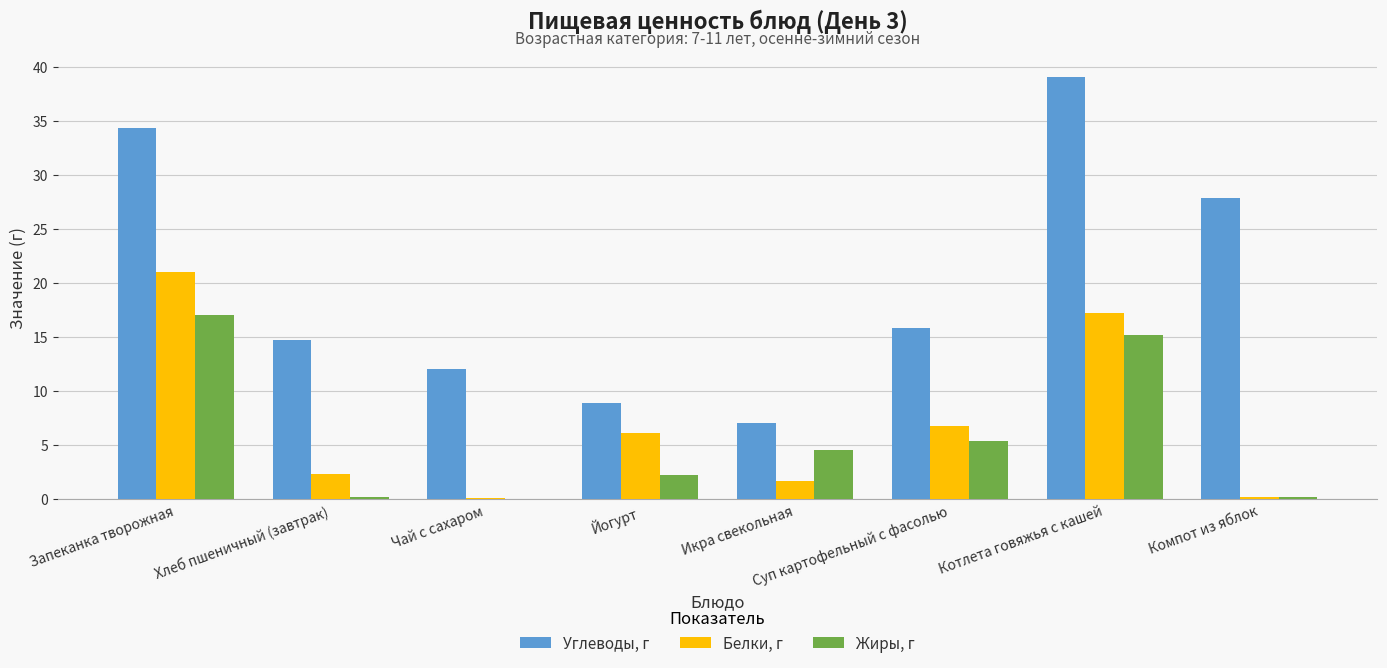

Are the bars horizontal?

No